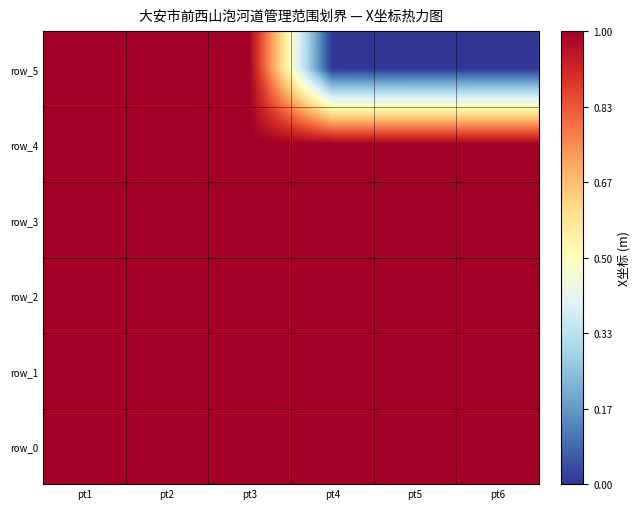

Which series has the widest spread of values?

row_5